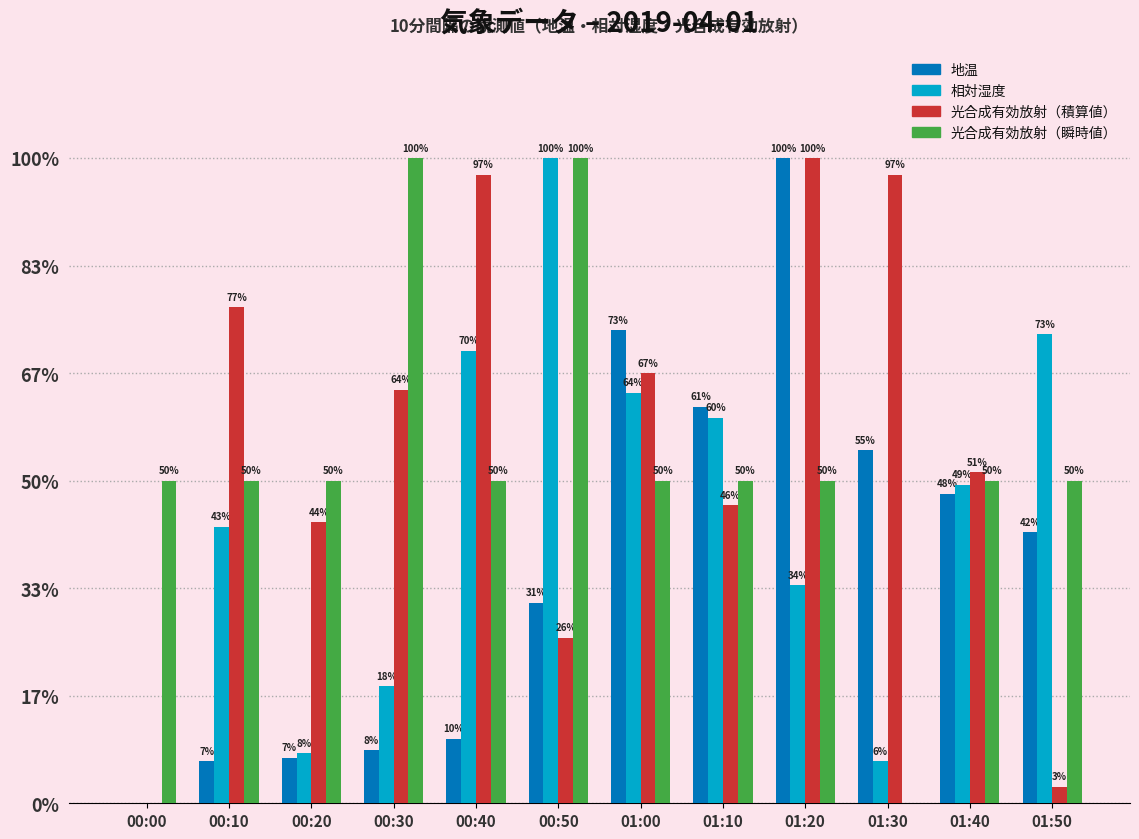

What is the difference between the 相対湿度 values at 01:10 and 00:00?

10.8